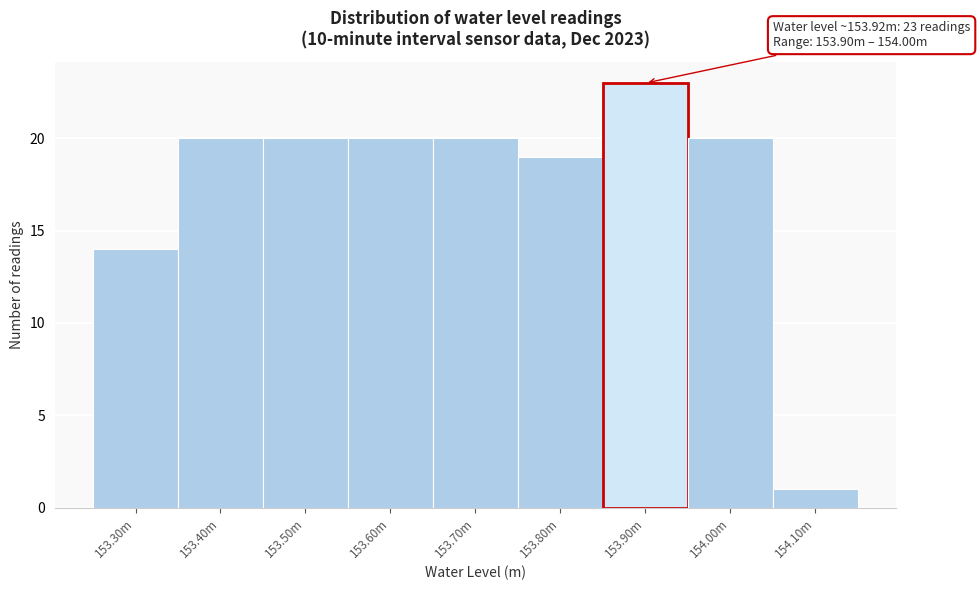

Reading left to right, extract all data points from this chart.

14	20	20	20	20	19	23	20	1